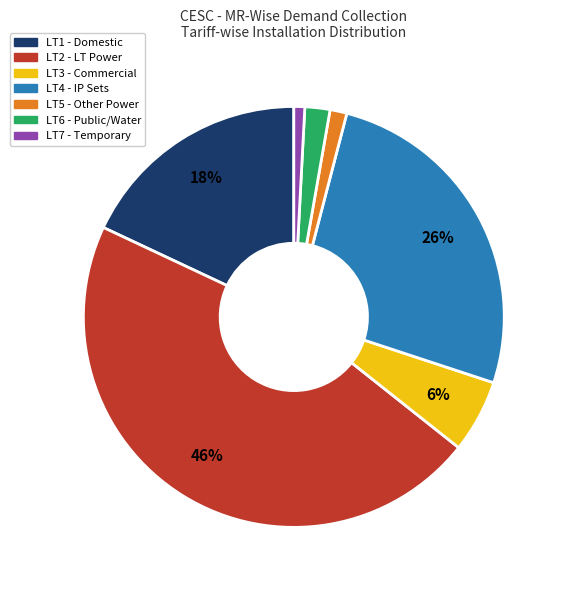

Is there a majority slice in this chart?

No